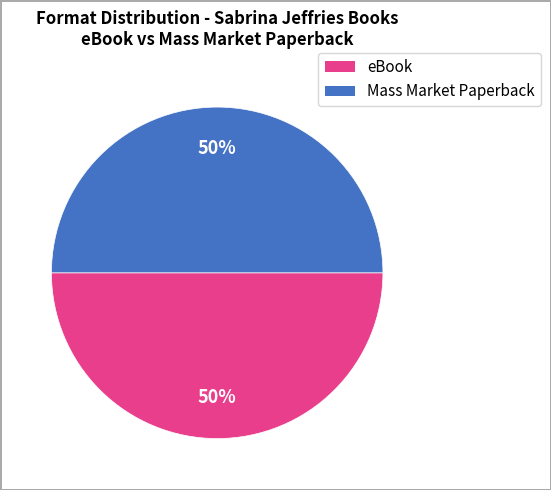

To the nearest percent, what is the average slice percentage?

50%